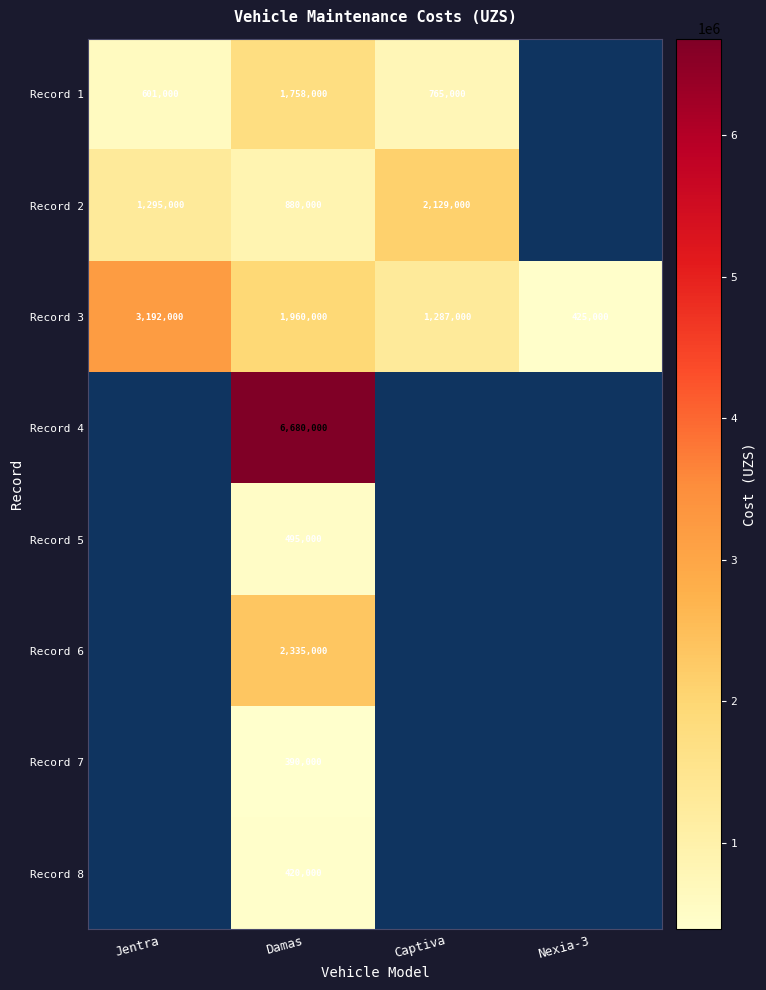

At which category is the sum across all series the highest?

Damas